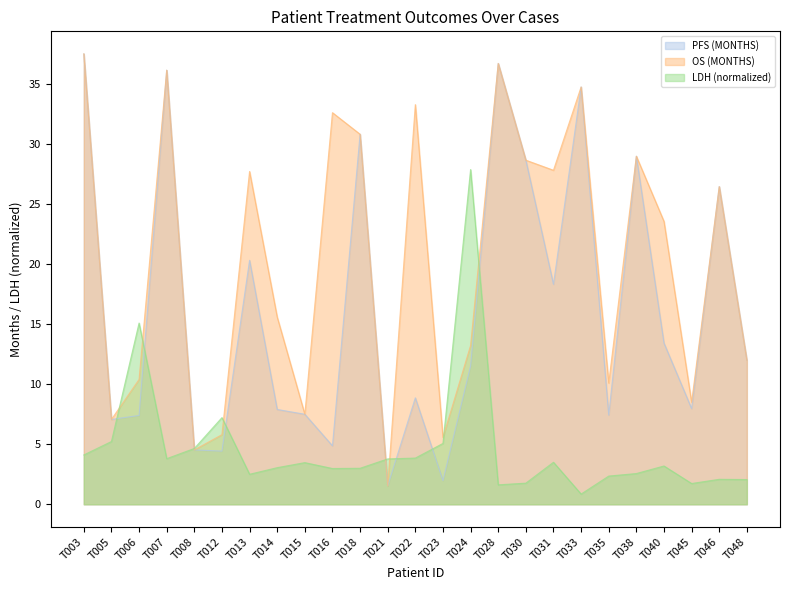

Is the value of PFS (MONTHS) at T024 greater than the value of LDH (normalized) at T031?

Yes